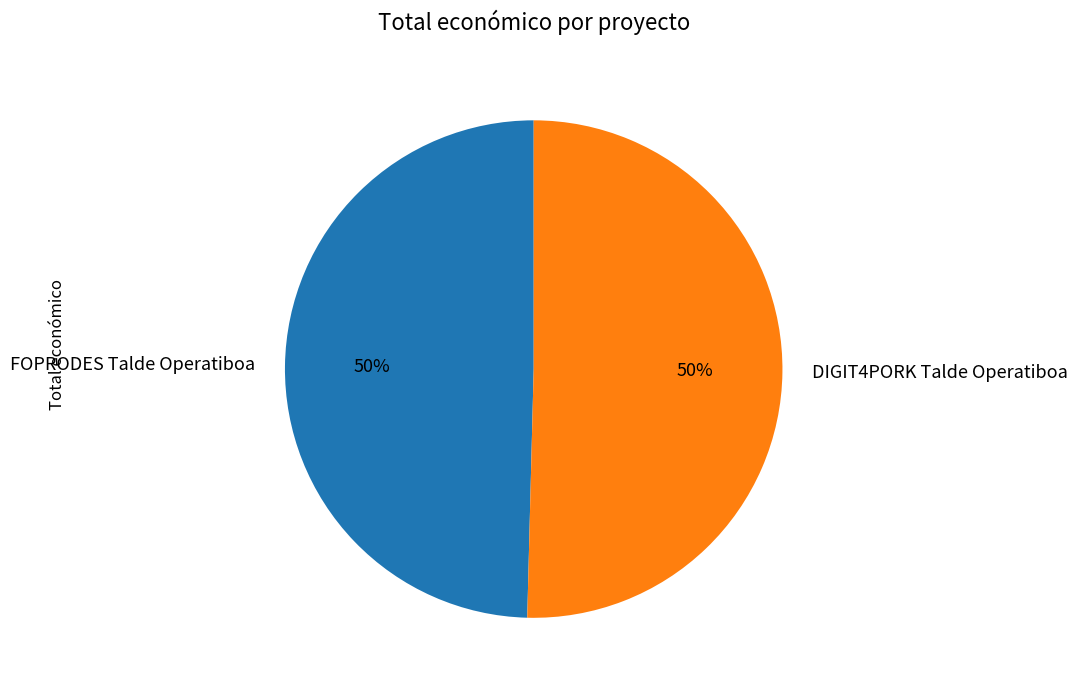

Approximately how many times larger is the value at DIGIT4PORK Talde Operatiboa compared to FOPRODES Talde Operatiboa?

1.0